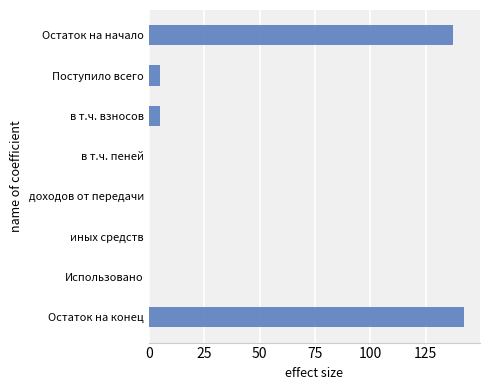

Between в т.ч. пеней and в т.ч. взносов, which is larger?

в т.ч. взносов